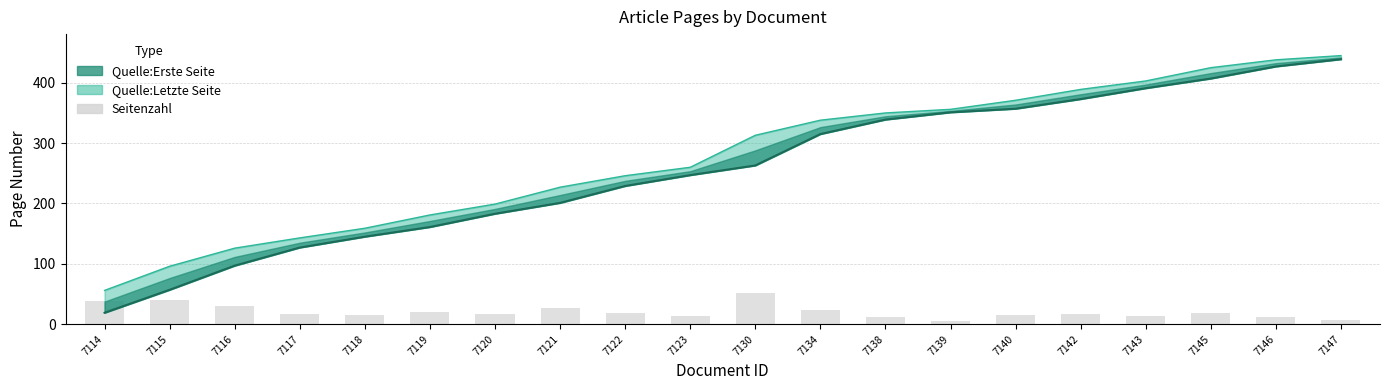

Where does the data first go above 17?

7114